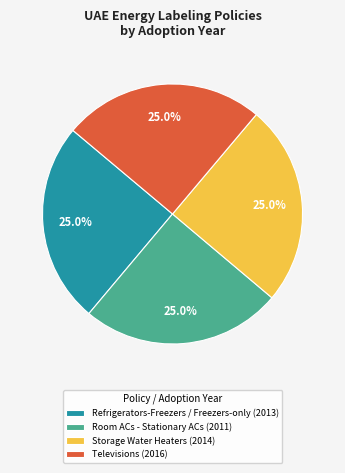

What portion of the pie excludes Refrigerators-Freezers / Freezers-only (2013)?

75.0%